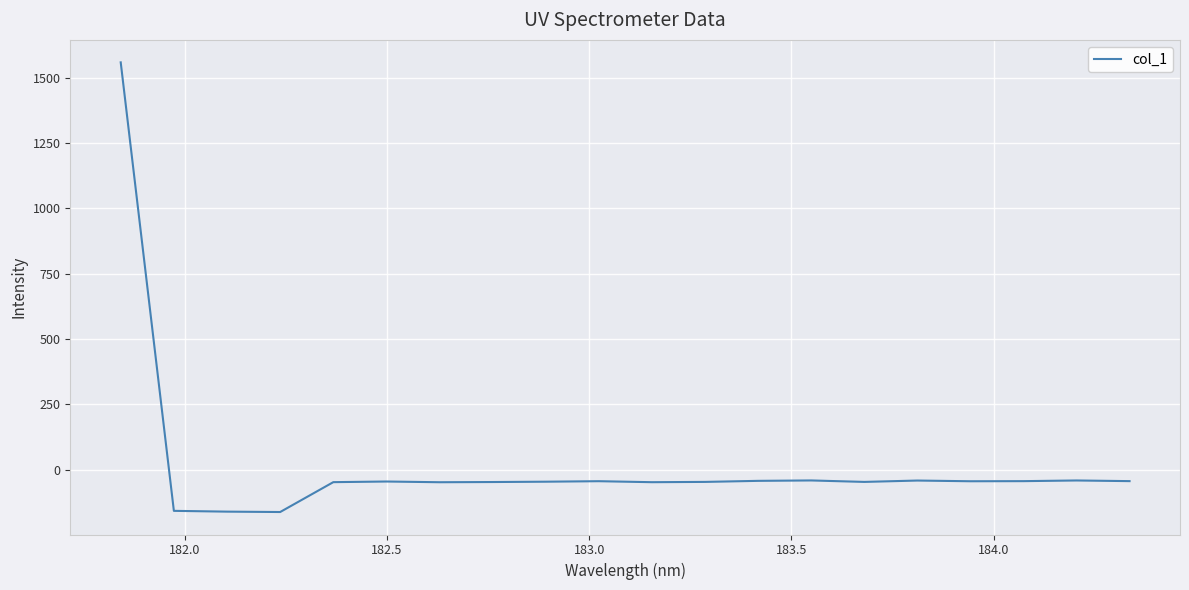

What is the difference between the maximum and minimum values?

1720.4